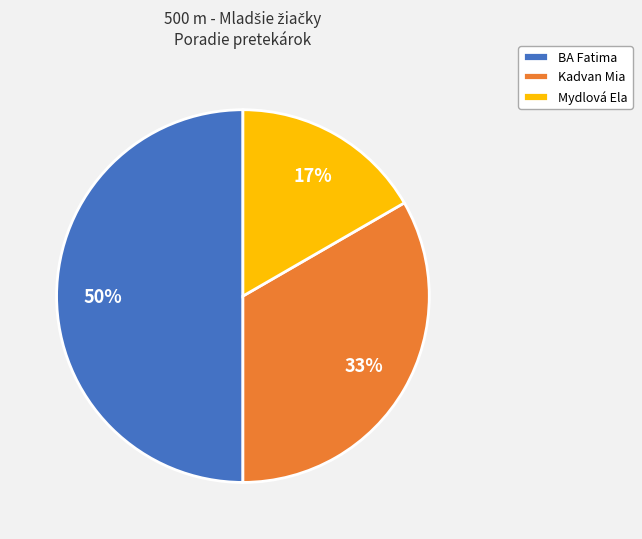

Is it true that Mydlová Ela is 31% of the pie?

False